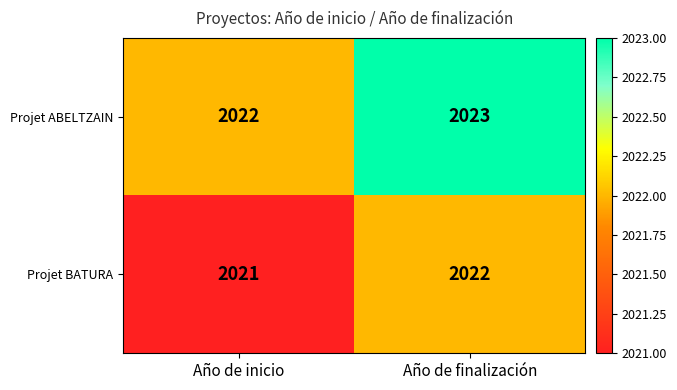

List the series in order of their peak value, lowest first.

Projet BATURA, Projet ABELTZAIN